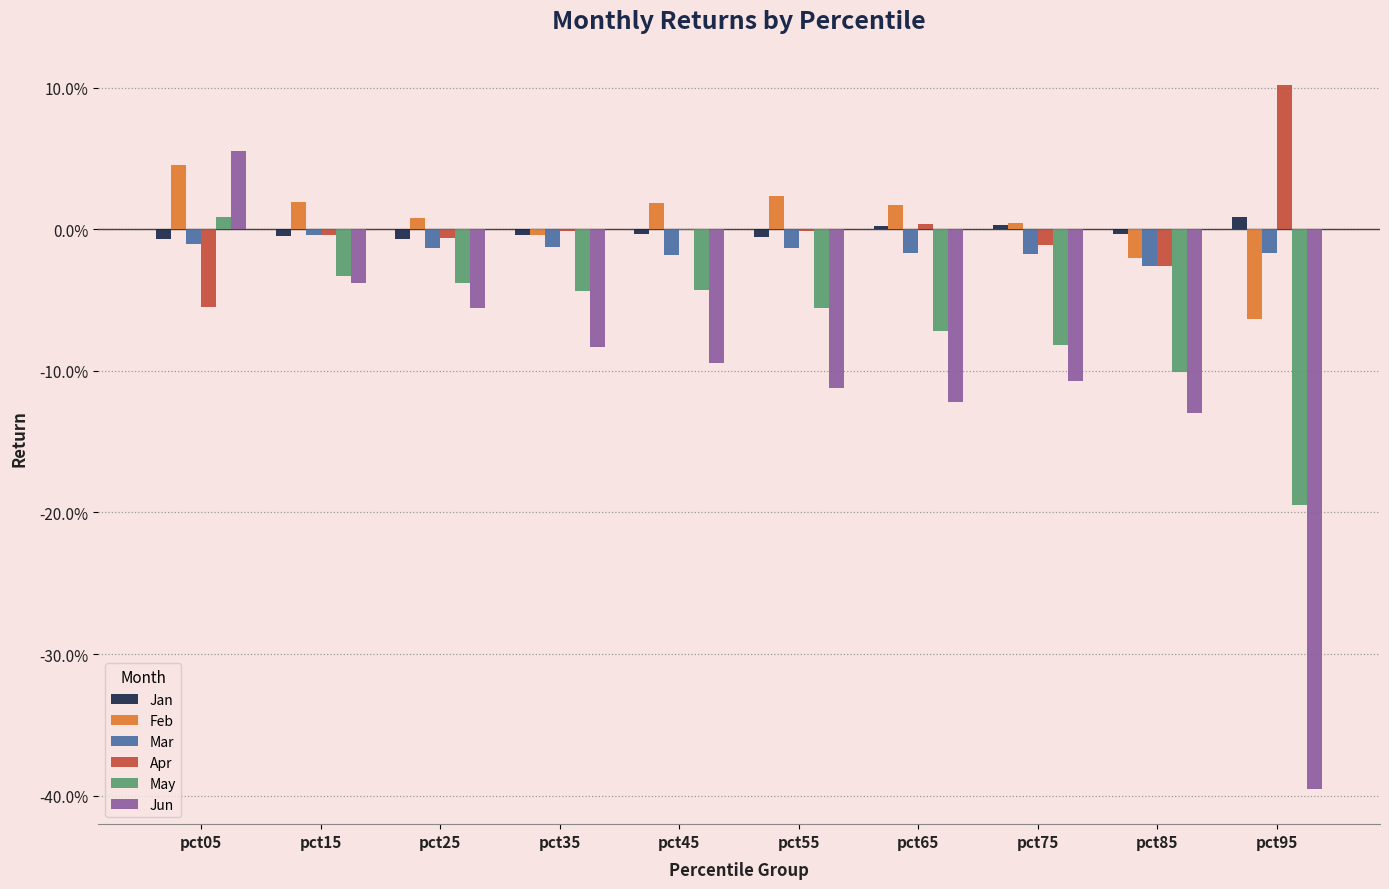

At which label is Jun closest to 0?

pct15